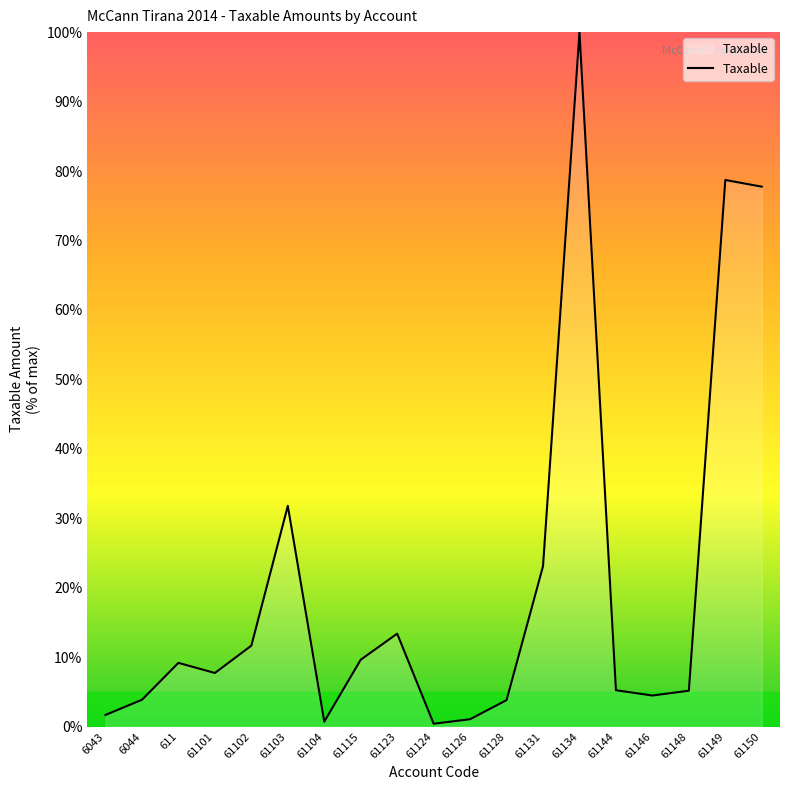

What is the sum of all values?

389.3